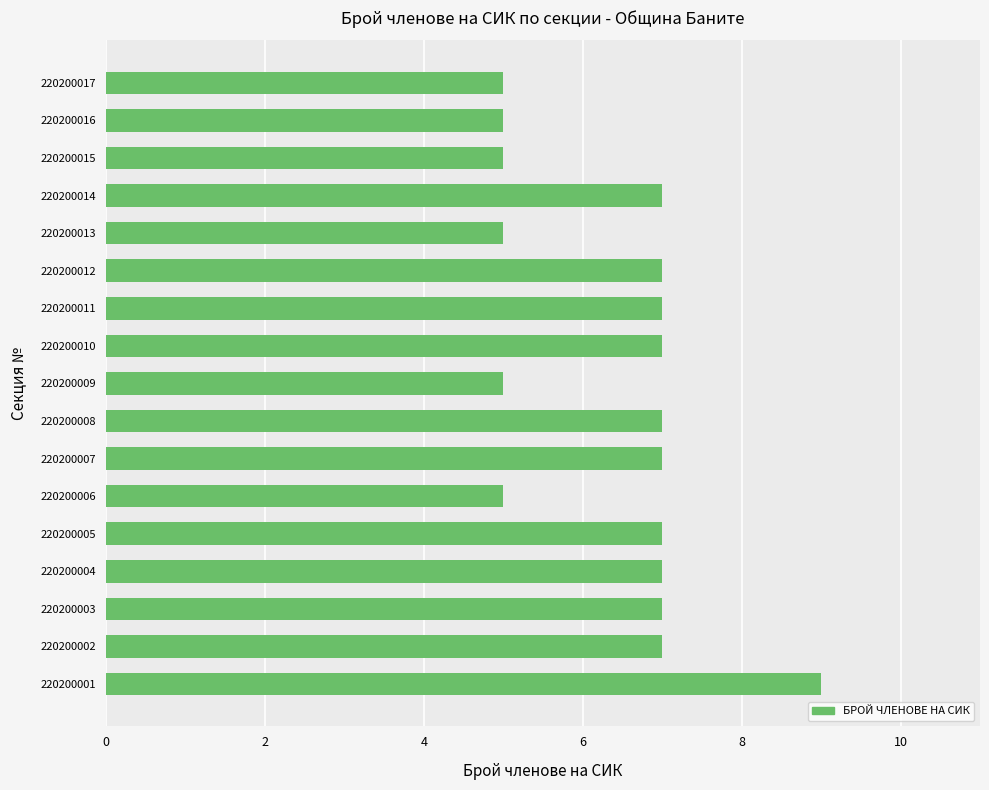

How many bars are there in total?

17